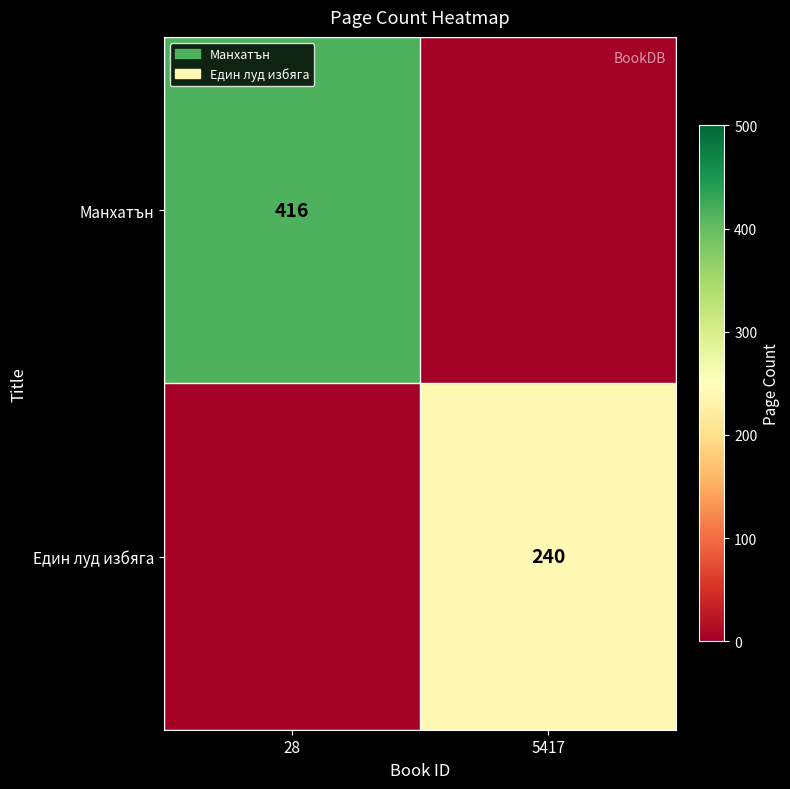

Count the number of data series in this chart.

2